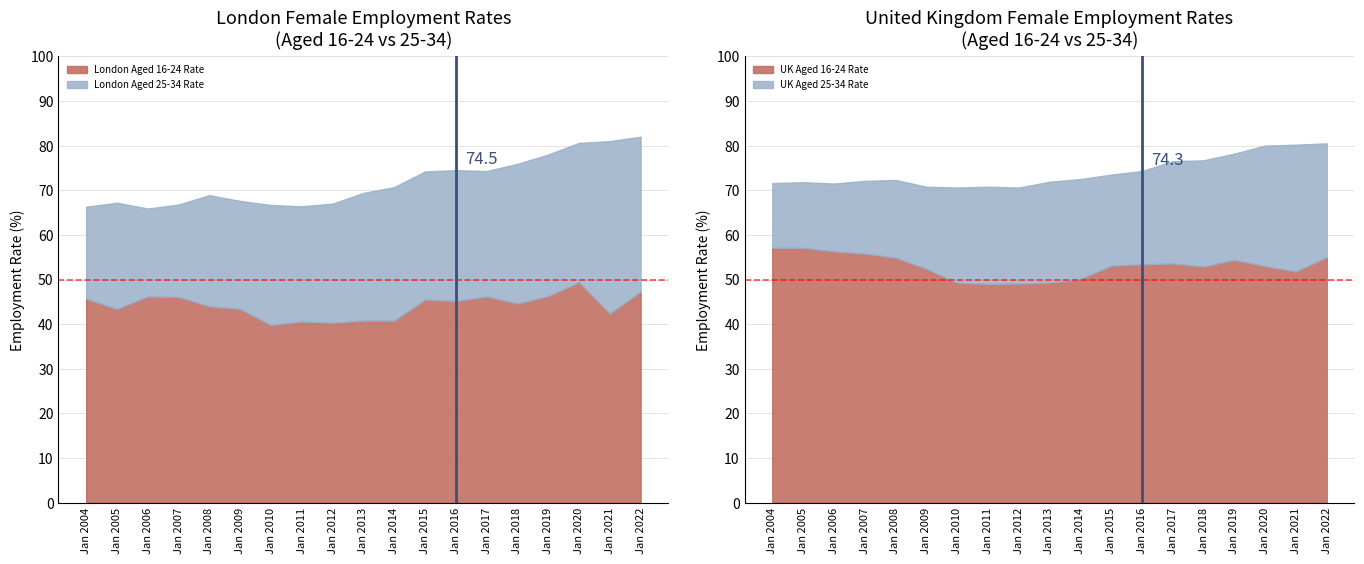

What is the minimum value for London Aged 16-24 Rate?

39.8